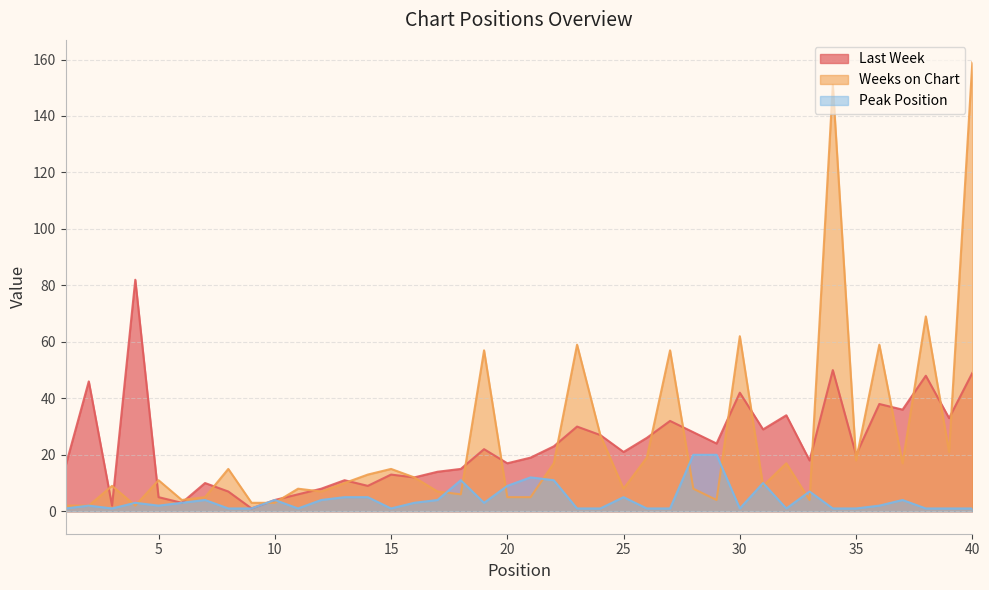

The value of Weeks on Chart at 25 is 12. True or false?

False